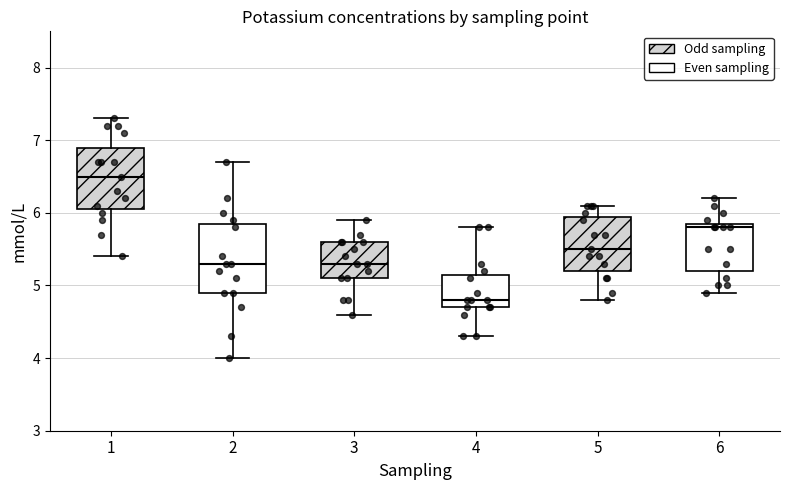

Which box's median line is the highest?

1